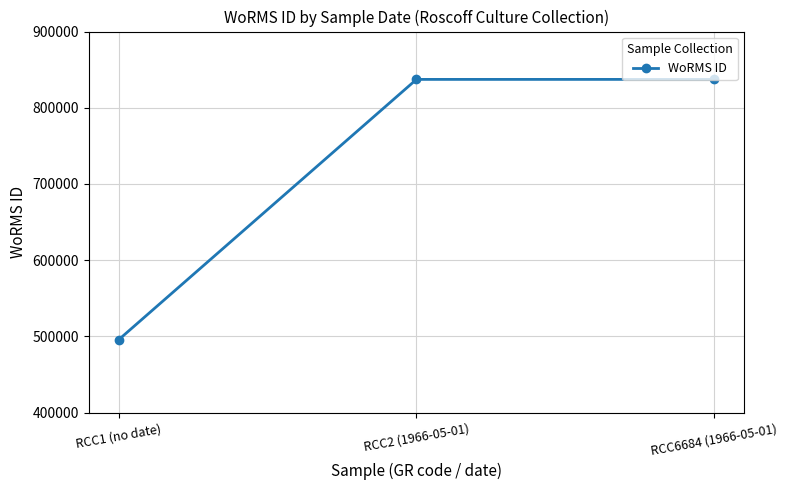

What is the label of the 1st point from the right?

RCC6684 (1966-05-01)